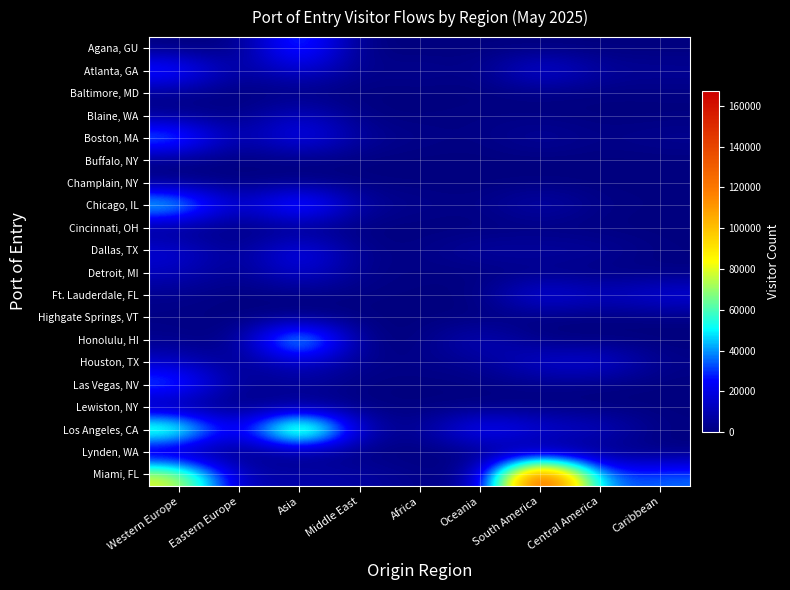

Reading right to left, transcribe all the data shown in this chart.

Agana, GU: Caribbean=2	Central America=5	South America=24	Oceania=290	Africa=10	Middle East=18	Asia=40961	Eastern Europe=21	Western Europe=223
Atlanta, GA: Caribbean=5113	Central America=5827	South America=23282	Oceania=456	Africa=4854	Middle East=1349	Asia=20379	Eastern Europe=2313	Western Europe=35419
Baltimore, MD: Caribbean=839	Central America=400	South America=639	Oceania=22	Africa=162	Middle East=42	Asia=308	Eastern Europe=94	Western Europe=2438
Blaine, WA: Caribbean=88	Central America=117	South America=1006	Oceania=1405	Africa=303	Middle East=458	Asia=16343	Eastern Europe=667	Western Europe=3503
Boston, MA: Caribbean=4304	Central America=1622	South America=6926	Oceania=818	Africa=2322	Middle East=5365	Asia=28706	Eastern Europe=3627	Western Europe=44370
Buffalo, NY: Caribbean=1	Central America=0	South America=0	Oceania=0	Africa=1	Middle East=0	Asia=2	Eastern Europe=0	Western Europe=2
Champlain, NY: Caribbean=364	Central America=54	South America=503	Oceania=128	Africa=530	Middle East=376	Asia=2403	Eastern Europe=249	Western Europe=3332
Chicago, IL: Caribbean=627	Central America=1315	South America=11532	Oceania=1113	Africa=3213	Middle East=5561	Asia=46312	Eastern Europe=8939	Western Europe=56547
Cincinnati, OH: Caribbean=10	Central America=5	South America=21	Oceania=17	Africa=84	Middle East=38	Asia=838	Eastern Europe=94	Western Europe=1213
Dallas, TX: Caribbean=656	Central America=6016	South America=7528	Oceania=7391	Africa=1505	Middle East=1833	Asia=27720	Eastern Europe=1511	Western Europe=18958
Detroit, MI: Caribbean=266	Central America=121	South America=977	Oceania=398	Africa=1066	Middle East=2077	Asia=19463	Eastern Europe=1630	Western Europe=12558
Ft. Lauderdale, FL: Caribbean=20831	Central America=12525	South America=24078	Oceania=170	Africa=210	Middle East=935	Asia=667	Eastern Europe=290	Western Europe=2954
Highgate Springs, VT: Caribbean=214	Central America=11	South America=214	Oceania=49	Africa=175	Middle East=135	Asia=1311	Eastern Europe=128	Western Europe=1506
Honolulu, HI: Caribbean=27	Central America=18	South America=235	Oceania=14589	Africa=50	Middle East=85	Asia=68658	Eastern Europe=256	Western Europe=2851
Houston, TX: Caribbean=2303	Central America=20197	South America=17593	Oceania=3594	Africa=2484	Middle East=2453	Asia=15694	Eastern Europe=1283	Western Europe=14673
Las Vegas, NV: Caribbean=85	Central America=493	South America=2041	Oceania=990	Africa=265	Middle East=427	Asia=7127	Eastern Europe=1806	Western Europe=39043
Lewiston, NY: Caribbean=295	Central America=54	South America=554	Oceania=149	Africa=189	Middle East=668	Asia=4886	Eastern Europe=422	Western Europe=1457
Los Angeles, CA: Caribbean=532	Central America=14949	South America=18824	Oceania=33594	Africa=1689	Middle East=11046	Asia=105024	Eastern Europe=8942	Western Europe=76599
Lynden, WA: Caribbean=5	Central America=24	South America=117	Oceania=81	Africa=61	Middle East=50	Asia=1495	Eastern Europe=103	Western Europe=314
Miami, FL: Caribbean=36209	Central America=31042	South America=167546	Oceania=2376	Africa=2177	Middle East=7583	Asia=9721	Eastern Europe=8117	Western Europe=82966